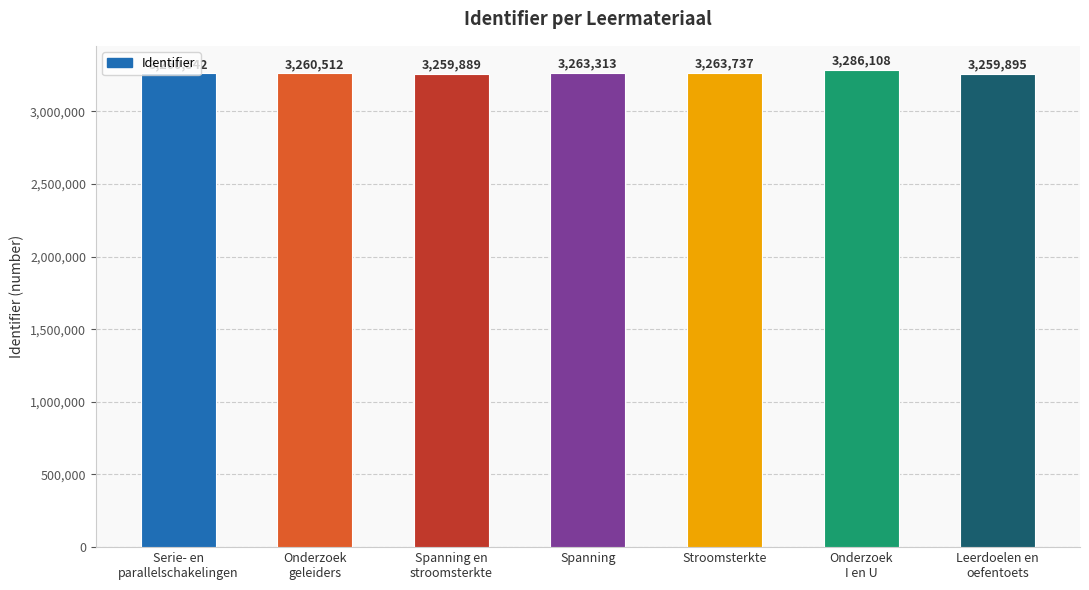

List the labels in order of value, largest first.

Onderzoek
I en U, Stroomsterkte, Spanning, Serie- en
parallelschakelingen, Onderzoek
geleiders, Leerdoelen en
oefentoets, Spanning en
stroomsterkte